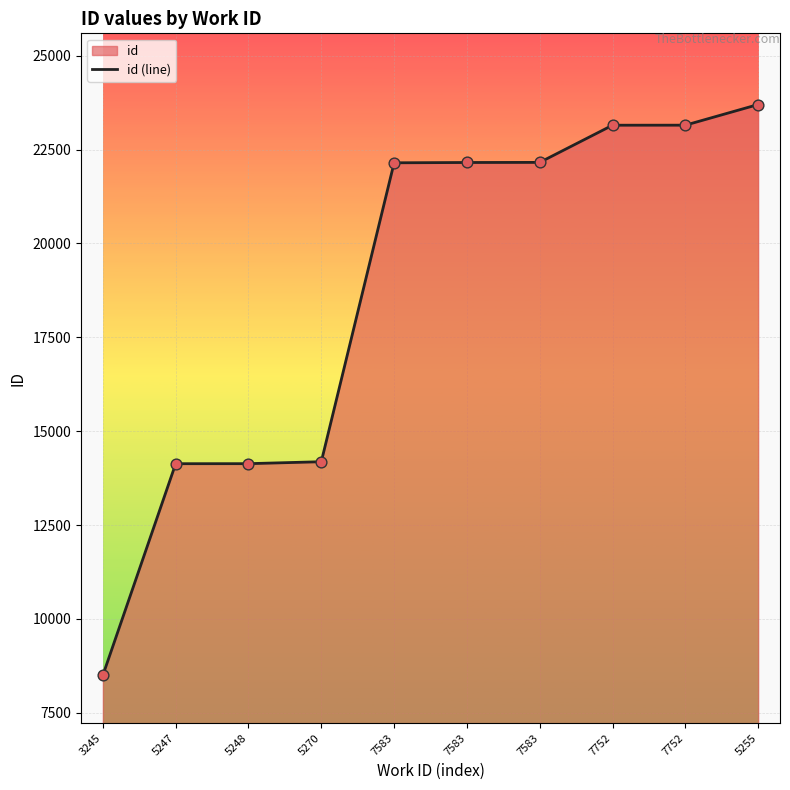

Between 5248 and 7752, which is larger?

7752